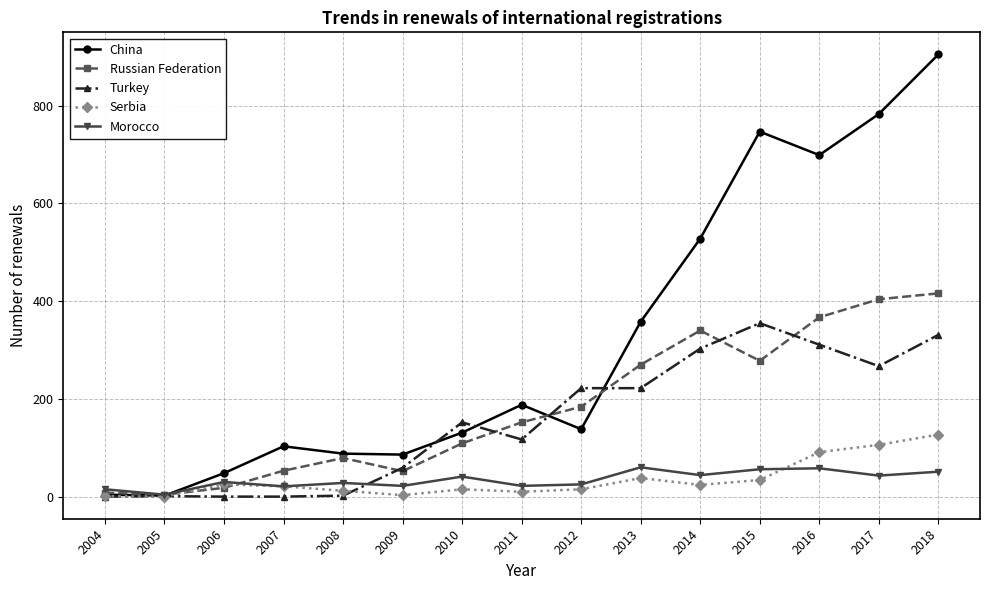

In China, how many points are higher than both neighbors (excluding endpoints)?

3